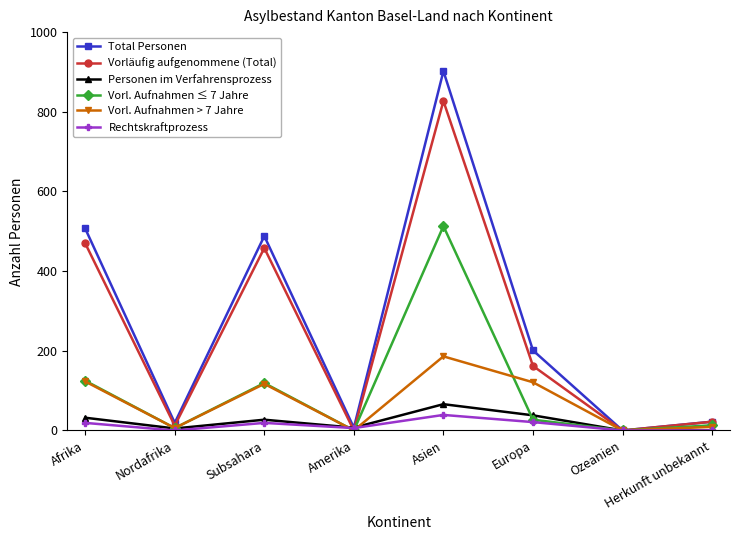

What is the average value of the Vorl. Aufnahmen ≤ 7 Jahre series?

100